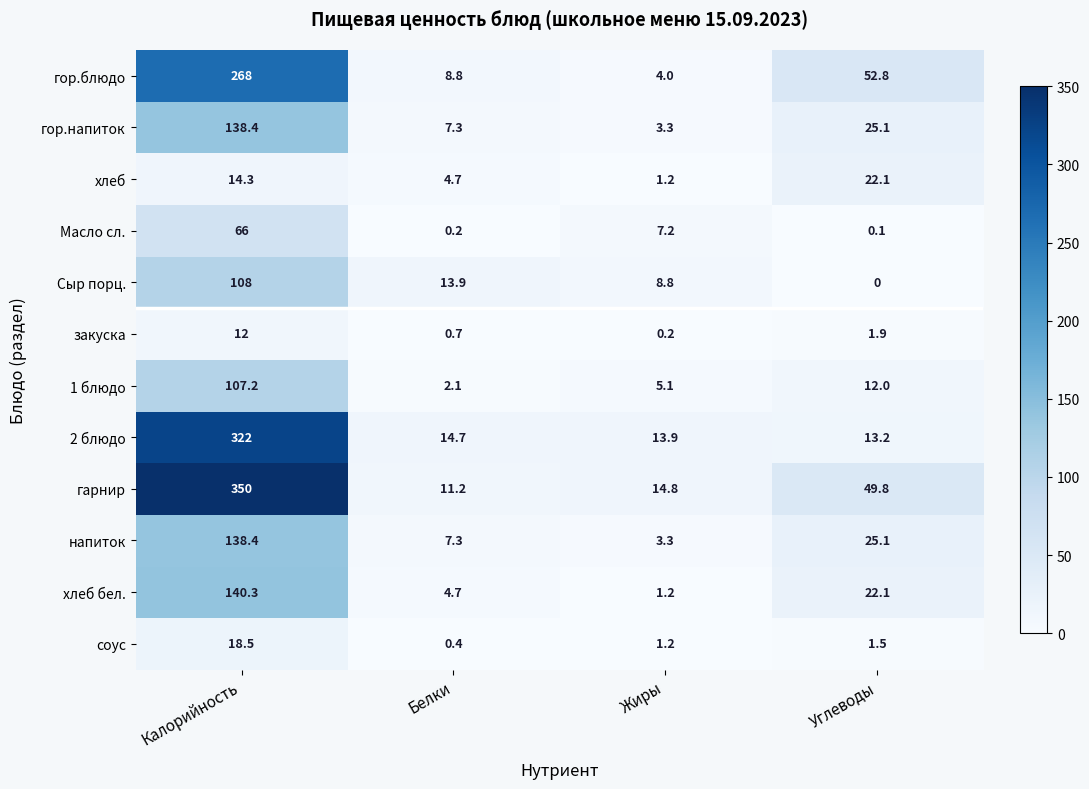

Is the value of 1 блюдо at Белки greater than the value of хлеб бел. at Углеводы?

No